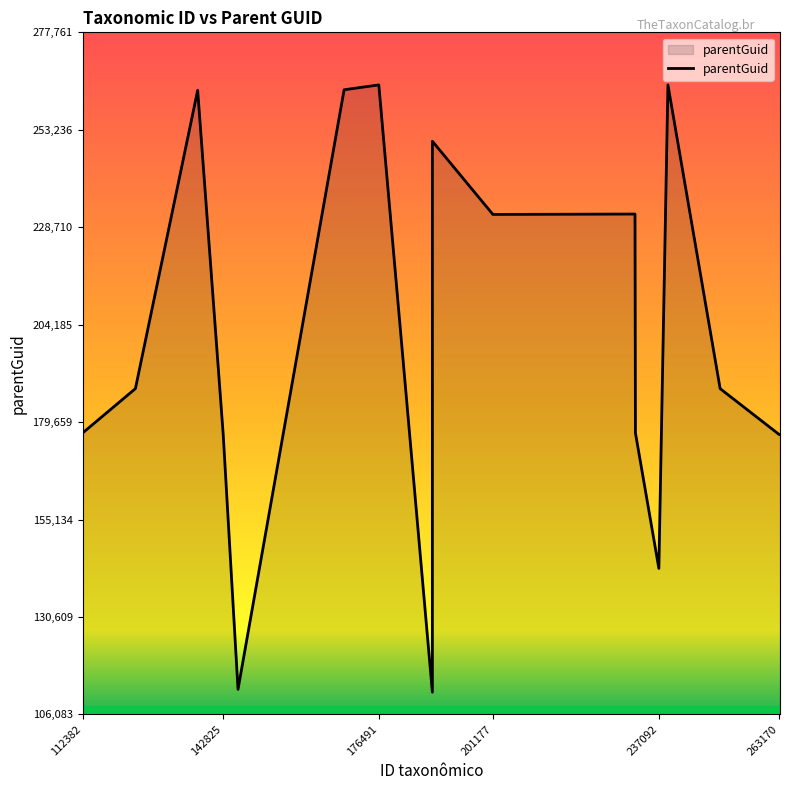

What is the difference between the maximum and minimum values?

152868